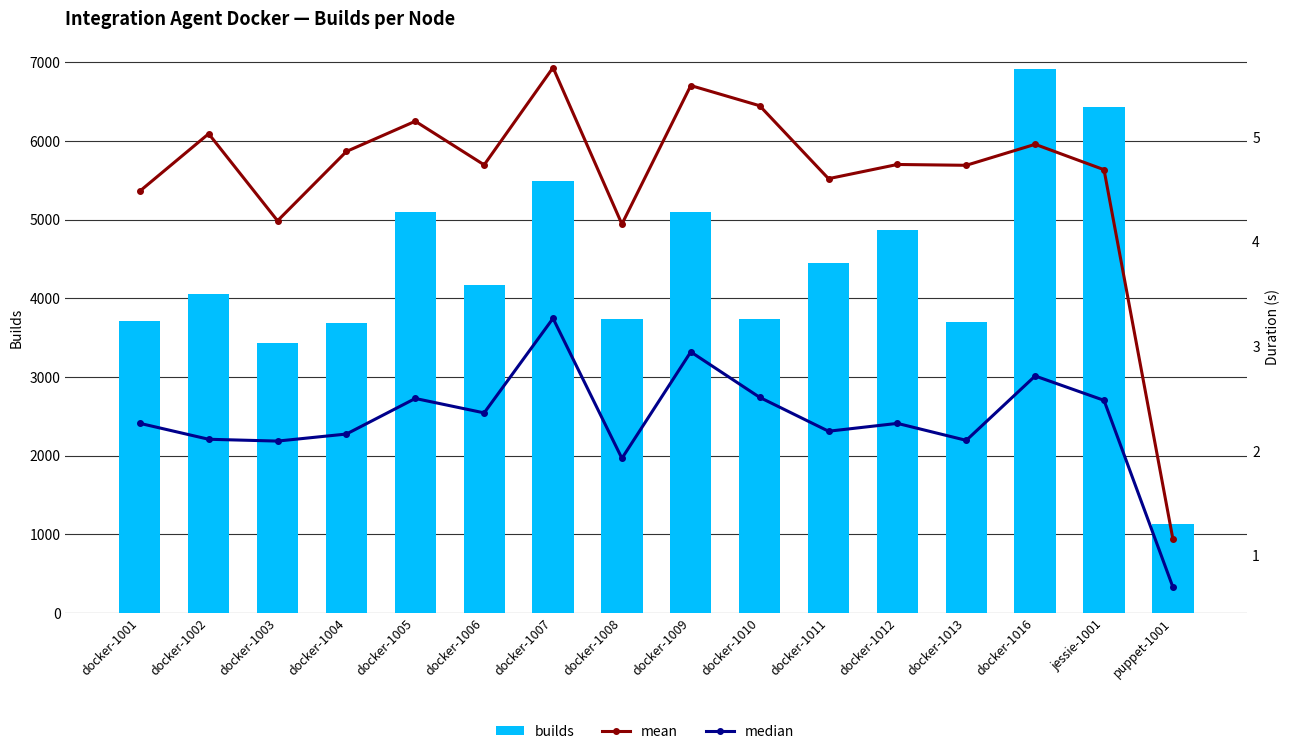

What is the minimum value shown in the chart?

0.7